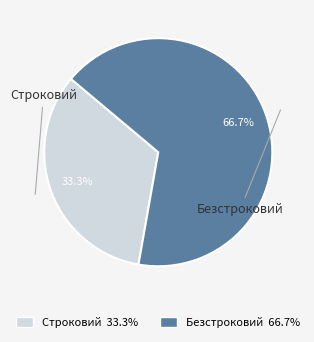

Combined, do Безстроковий and Строковий account for over 50%?

Yes